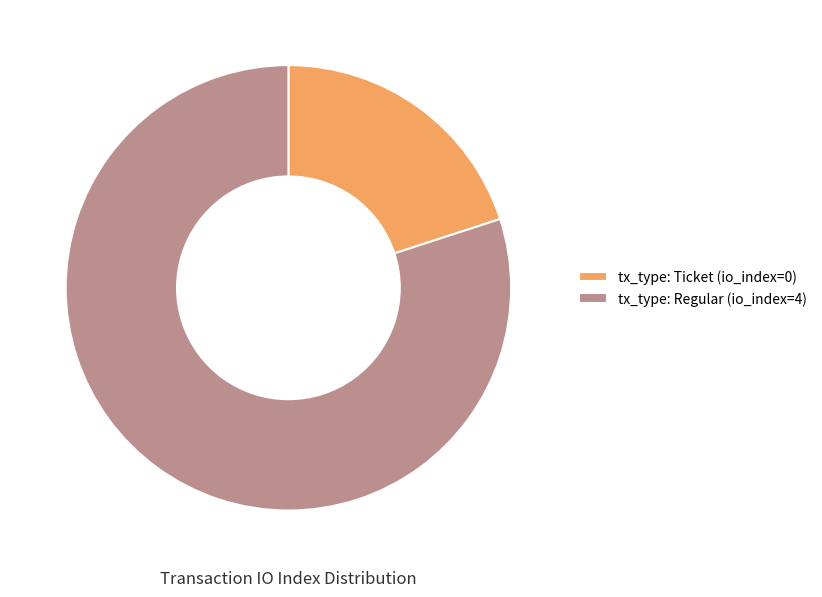

How many segments does this pie chart have?

2